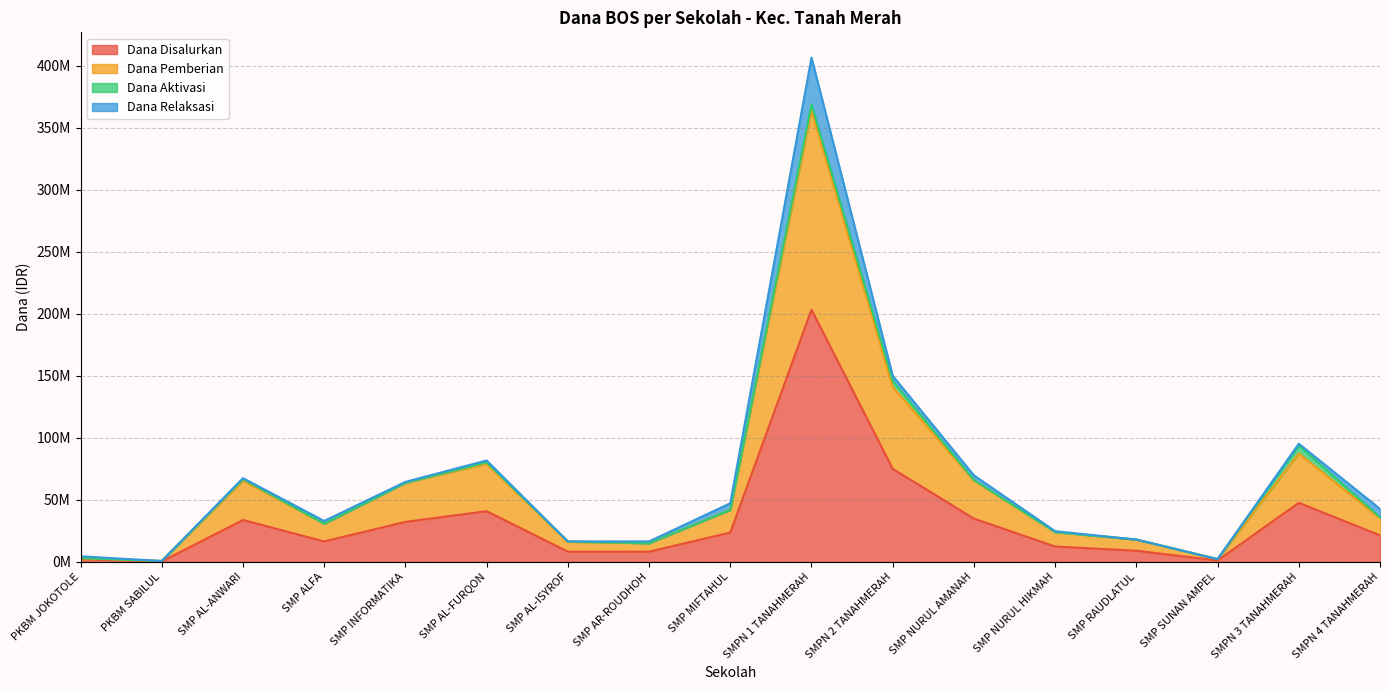

Is the value of Dana Disalurkan at SMP NURUL AMANAH greater than the value of Dana Pemberian at SMP AL-FURQON?

No